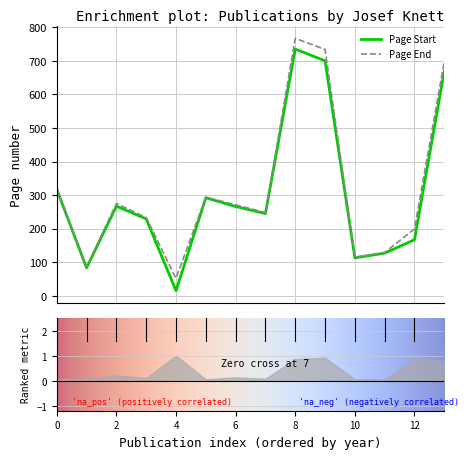

What is the highest value of the Page End series?

767